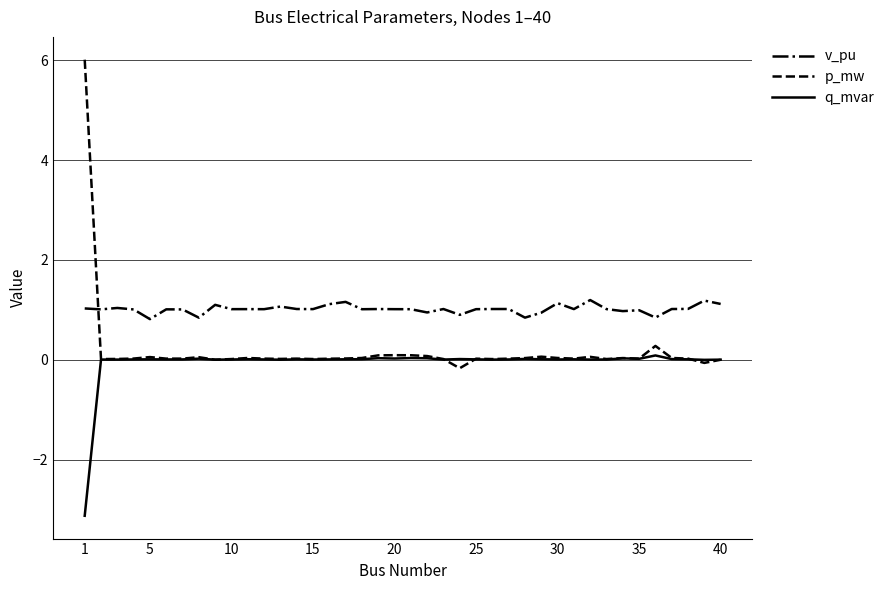

Which series has the largest total across all categories?

v_pu